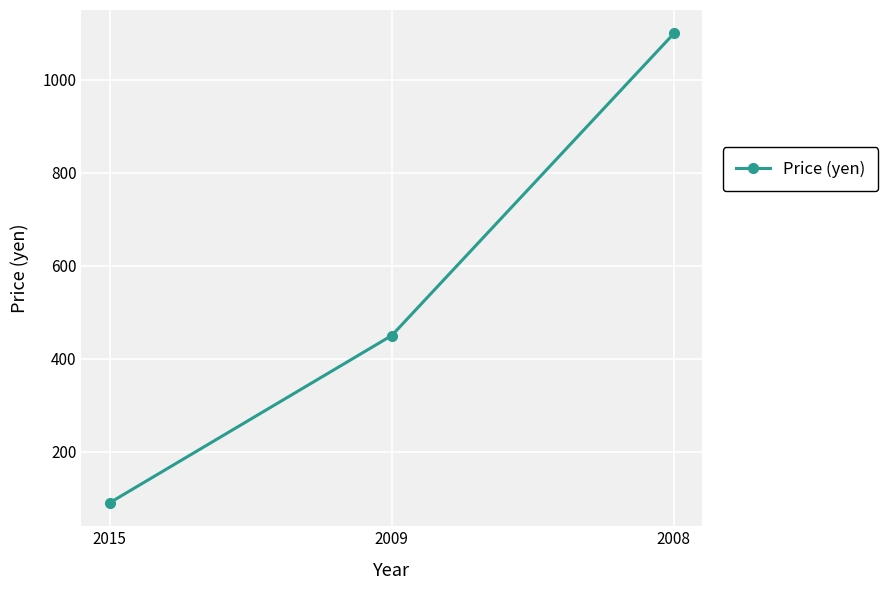

How many data points are less than 450?

1